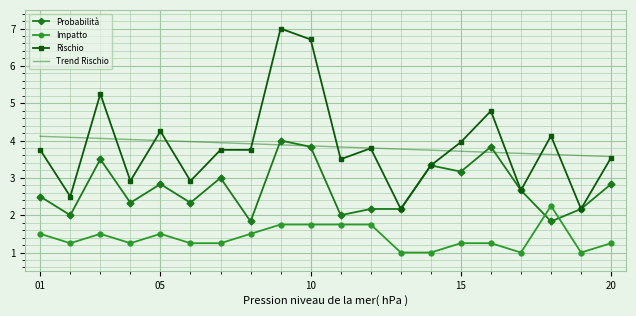

What is the minimum value shown in the chart?

1.0